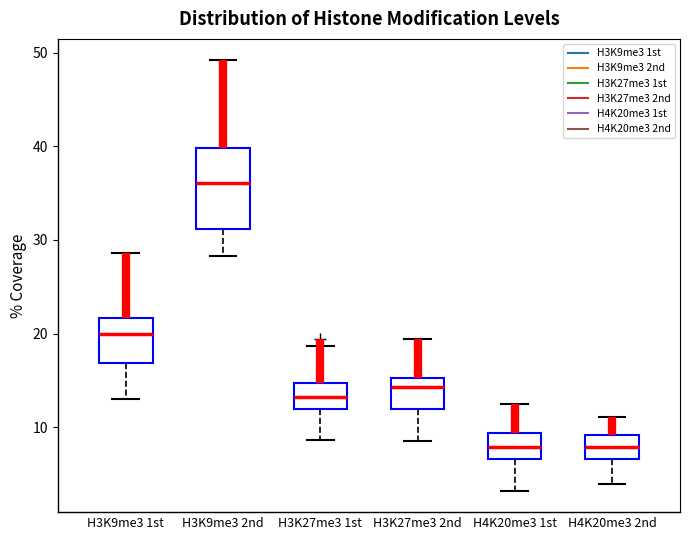

Reading left to right, read every box against the y-axis: the position of its median line, the range the box covers, and the ends of its whiskers. The values are not printed on the chart, so give them approximately, as read against the axis.

H3K9me3 1st: median 20, box 17 to 22, whiskers 13 to 29
H3K9me3 2nd: median 36, box 31 to 40, whiskers 28 to 49
H3K27me3 1st: median 13, box 12 to 15, whiskers 9 to 19
H3K27me3 2nd: median 14, box 12 to 15, whiskers 9 to 19
H4K20me3 1st: median 8, box 7 to 9, whiskers 3 to 12
H4K20me3 2nd: median 8, box 7 to 9, whiskers 4 to 11